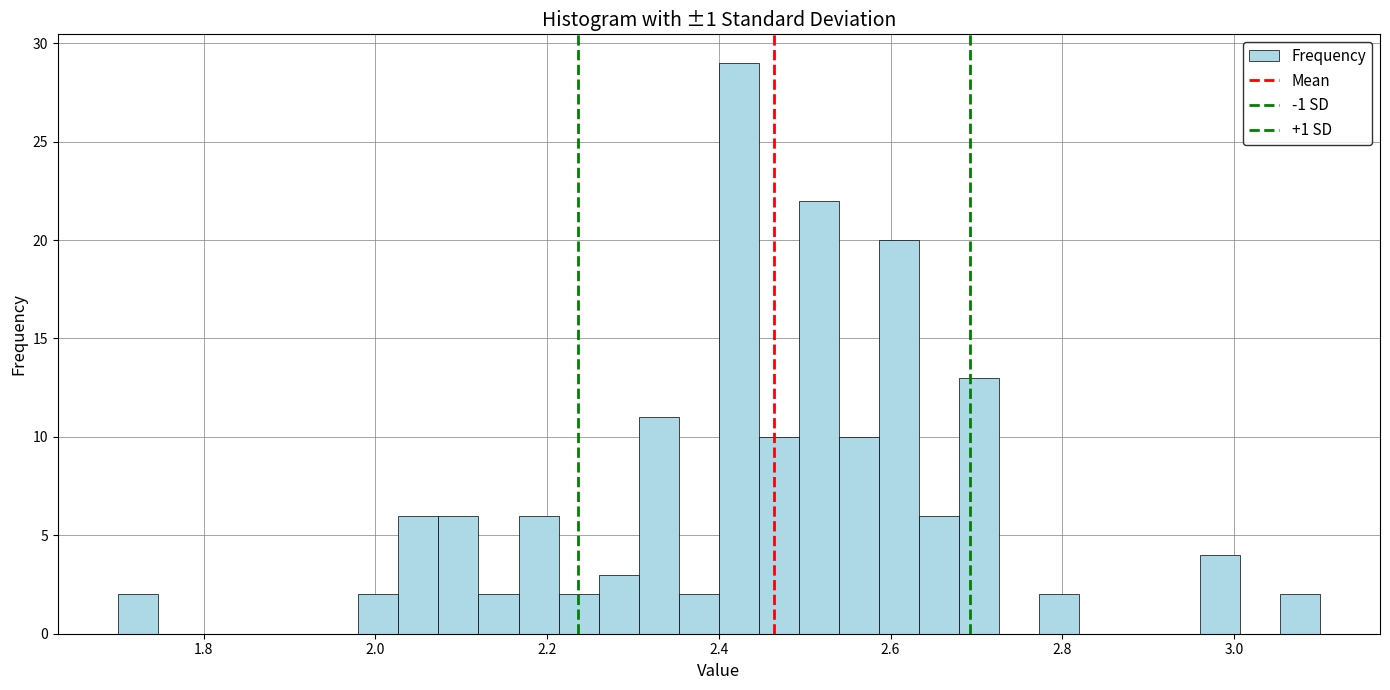

Around what value on the x-axis is the tallest bar? Give the approximate position of its centre, as read against the axis.

2.42